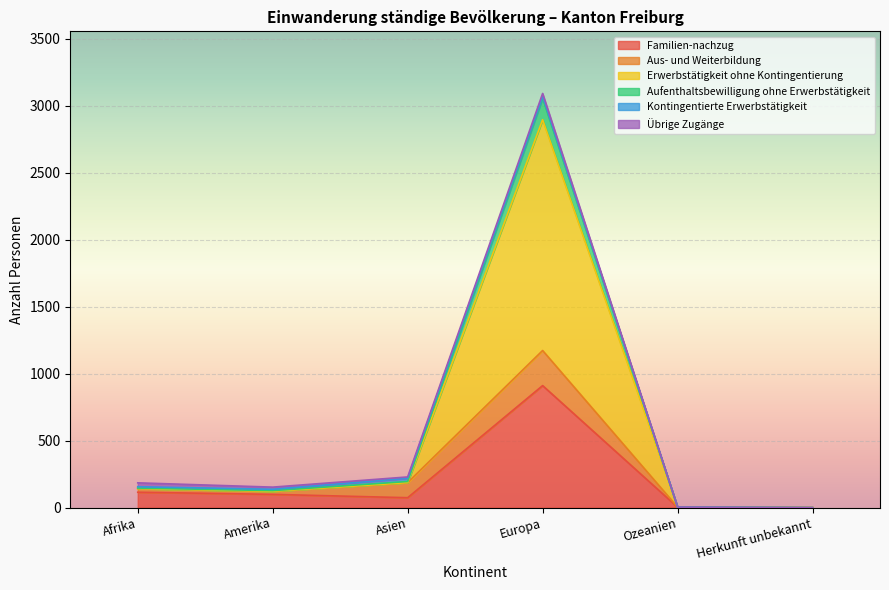

True or false: Aufenthaltsbewilligung ohne Erwerbstätigkeit and Erwerbstätigkeit ohne Kontingentierung cross at least once.

False